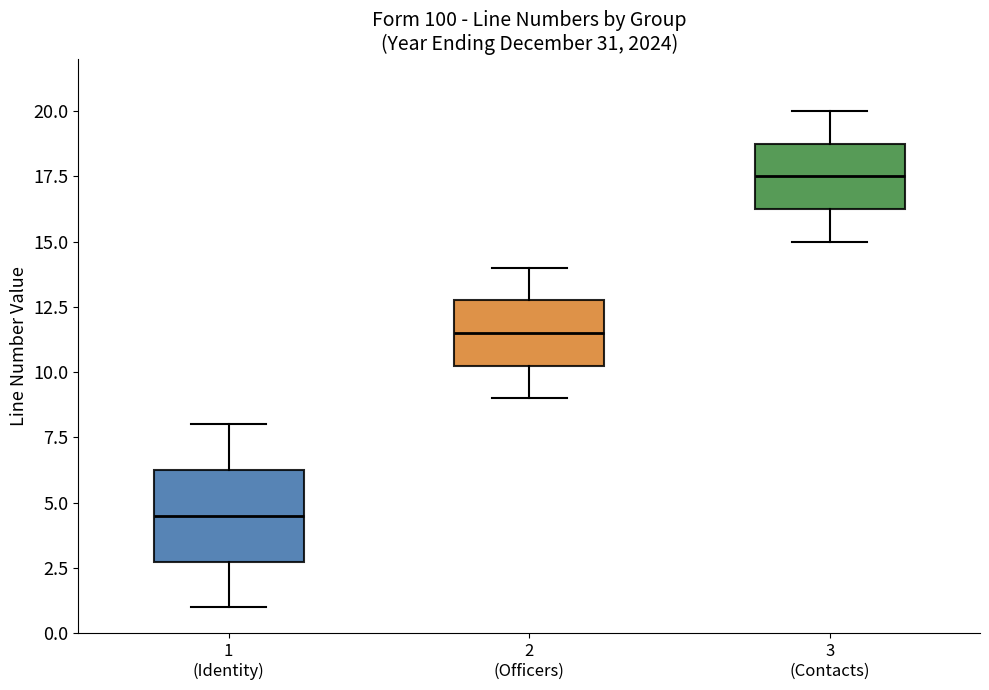

Reading left to right, transcribe this box plot: for each box, give where its median line is, the range the box spans, and where its two whiskers end, as read against the y-axis. The values are not printed on the chart, so give them approximately, as read against the axis.

1 (Identity): median 4.5, box 3.0 to 6.5, whiskers 1.0 to 8.0
2 (Officers): median 11.5, box 10.5 to 13.0, whiskers 9.0 to 14.0
3 (Contacts): median 17.5, box 16.5 to 19.0, whiskers 15.0 to 20.0